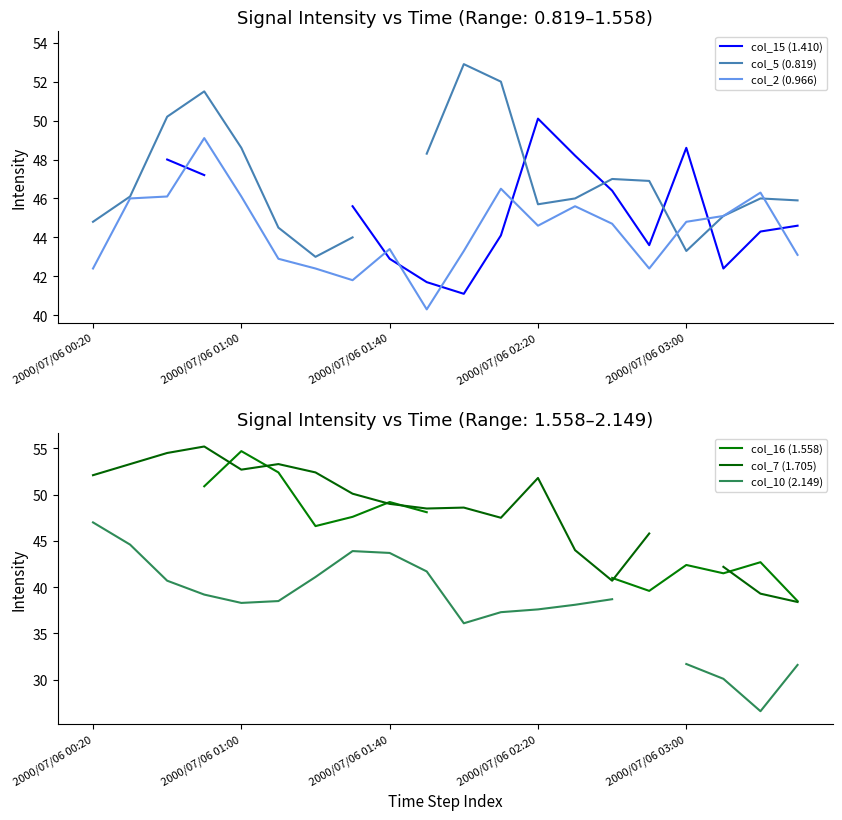

What is the minimum value shown in the chart?

26.6